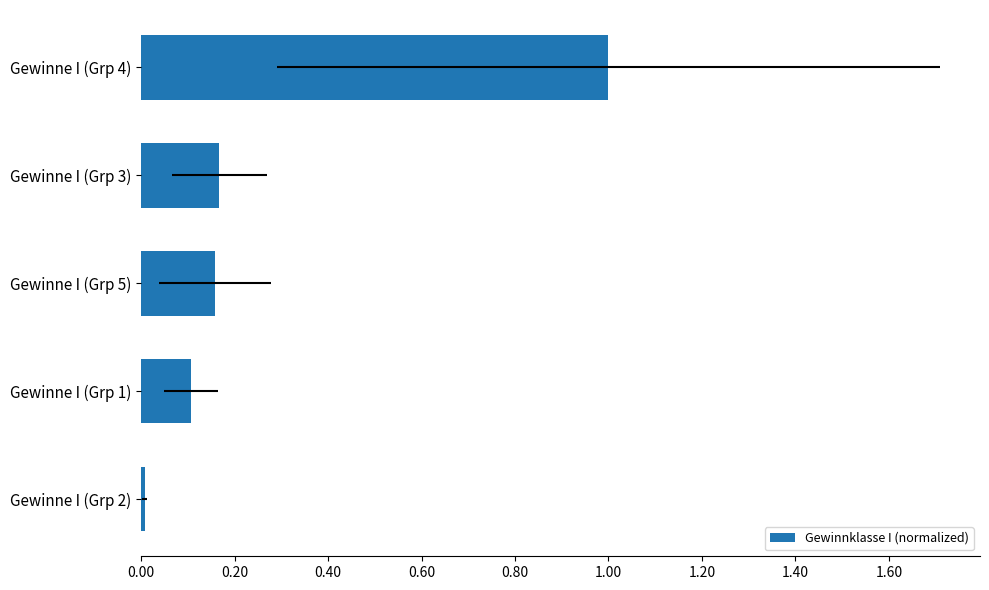

What is the greatest value displayed?

1.0